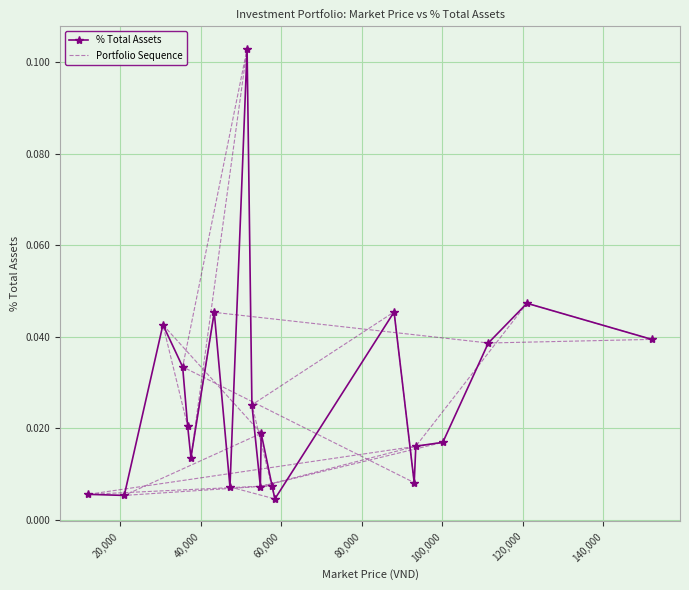

How many interior local peaks does the Portfolio Sequence series have?

7